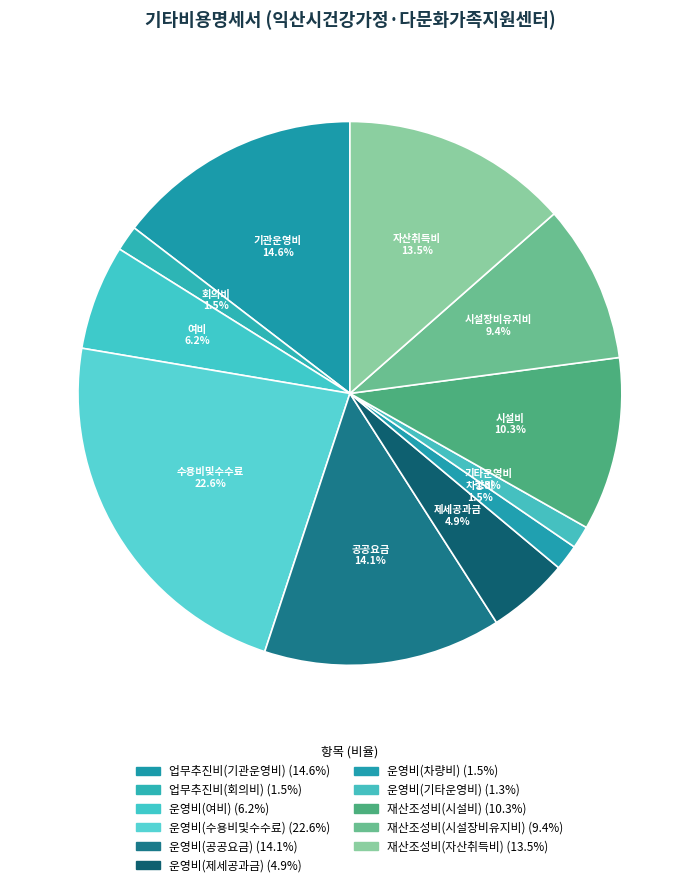

Count the number of slices in the pie.

11